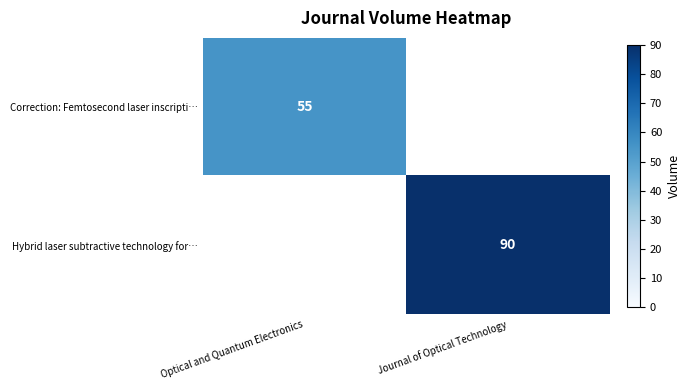

At which category is the sum across all series the highest?

Journal of Optical Technology